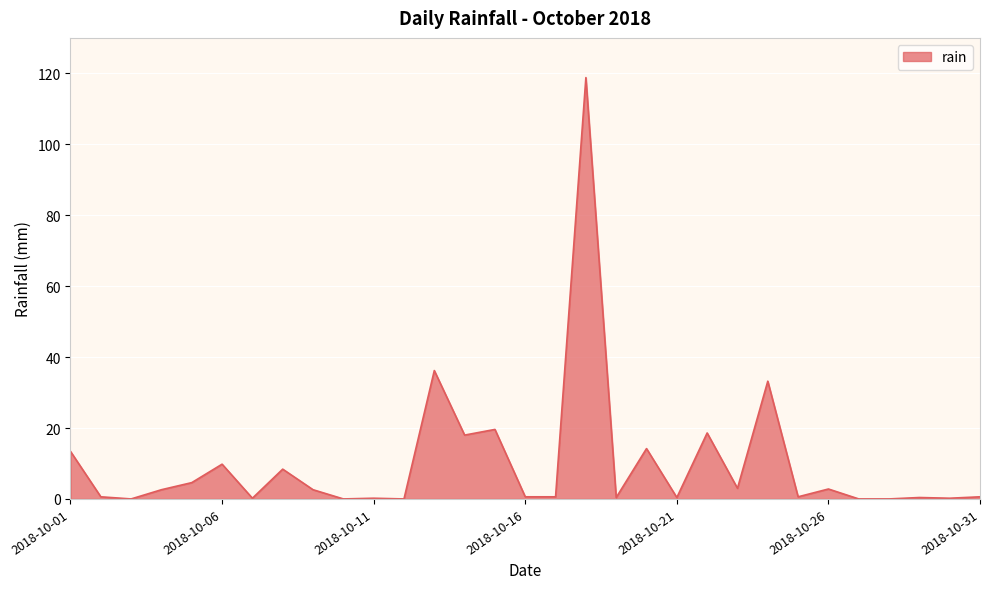

What is the difference between the maximum and minimum values?

118.8